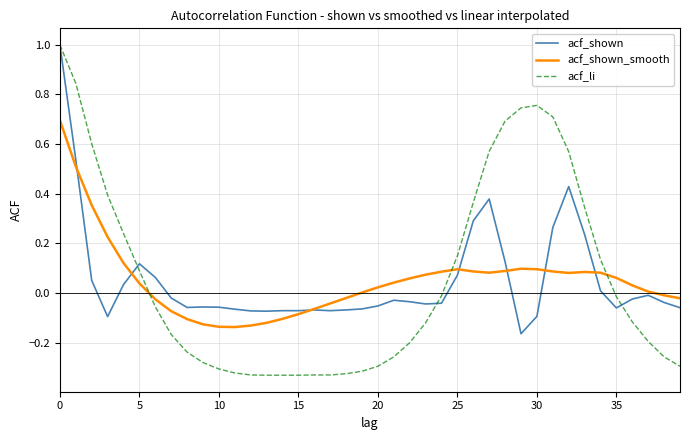

Which series has the widest spread of values?

acf_li